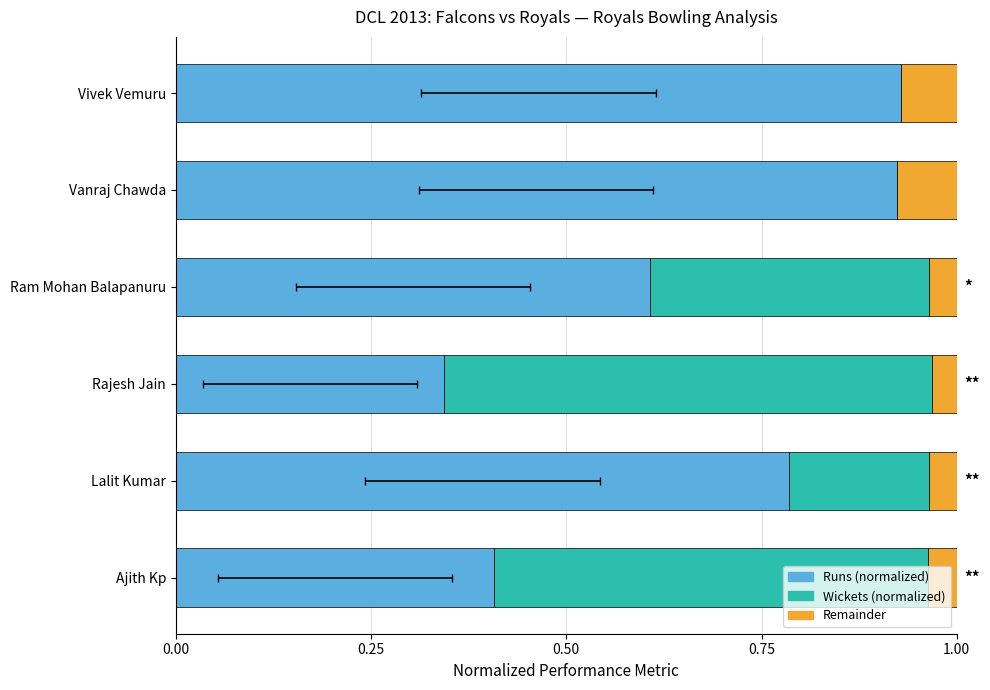

At how many categories does at least one series exceed 0?

6